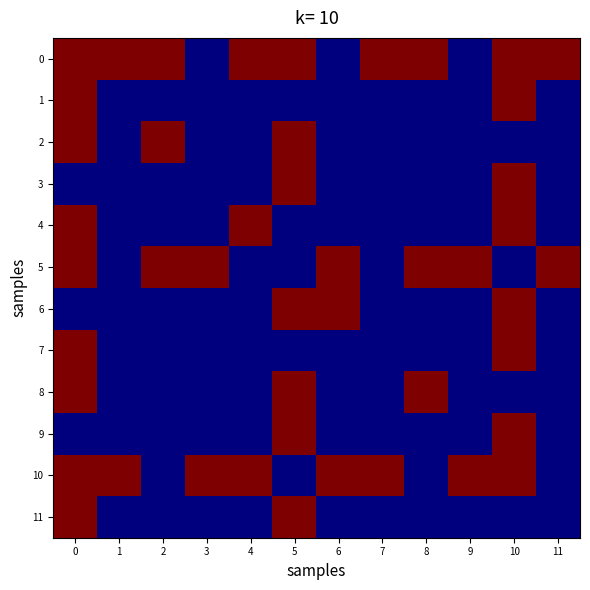

What is the spread (max minus min) of values at 7?

79